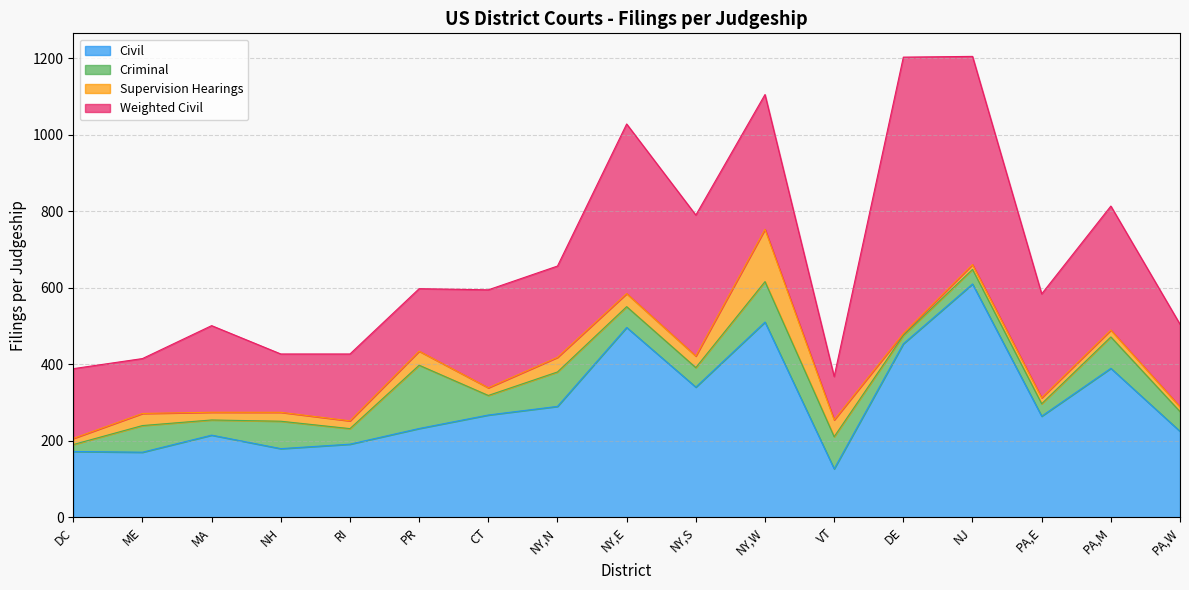

What is the label of the 6th point from the left?

PR